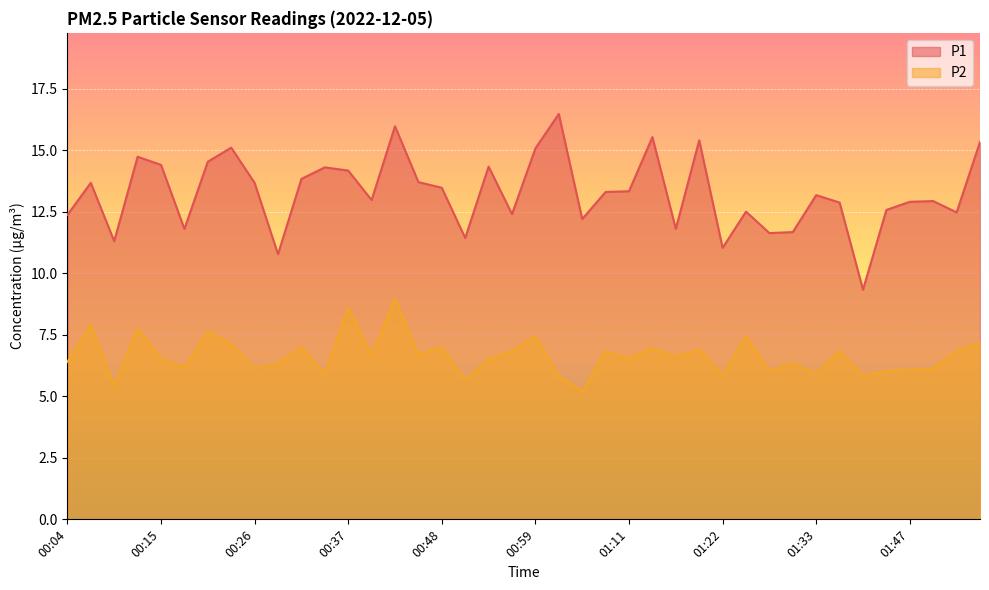

True or false: P2 and P1 intersect in this chart.

False